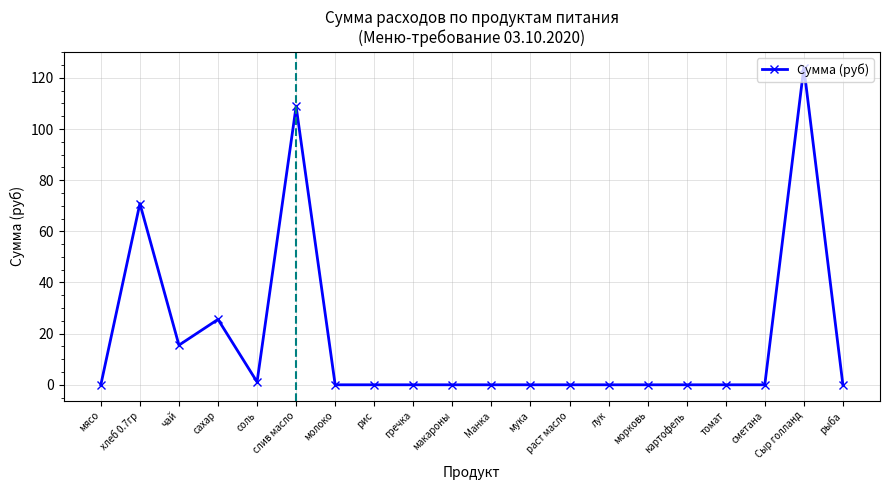

Where is the first local maximum?

хлеб 0.7гр